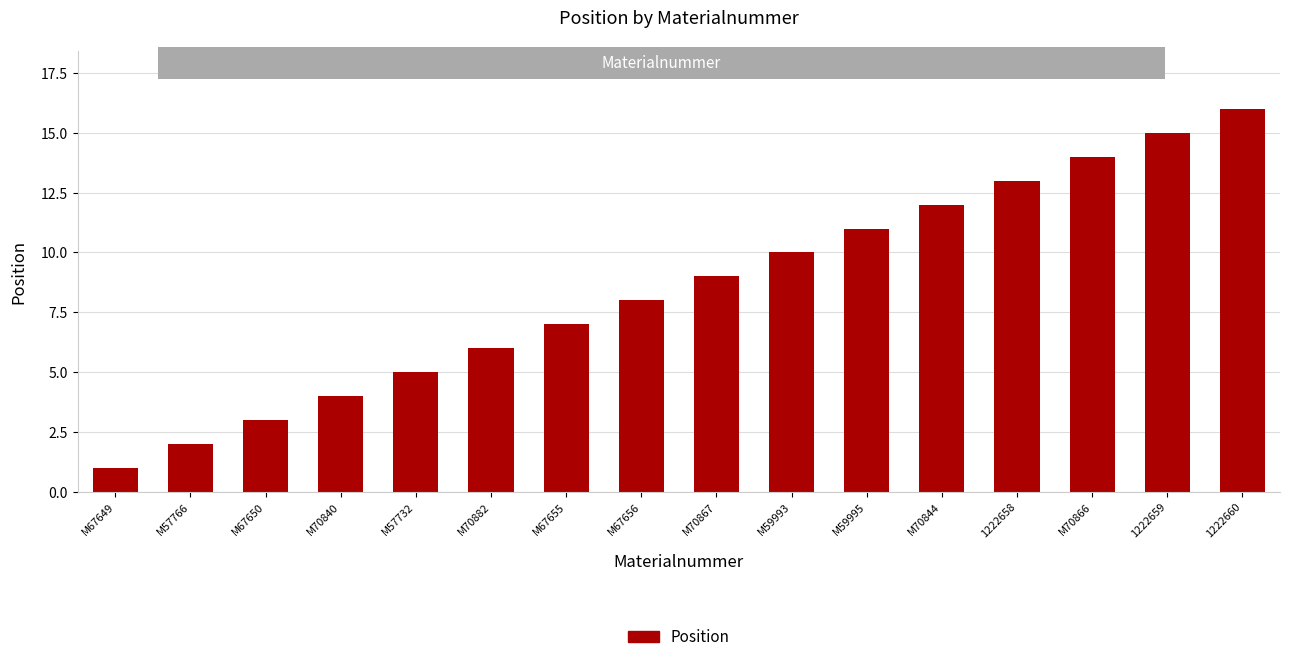

What is the value of the 6th bar from the left?

6